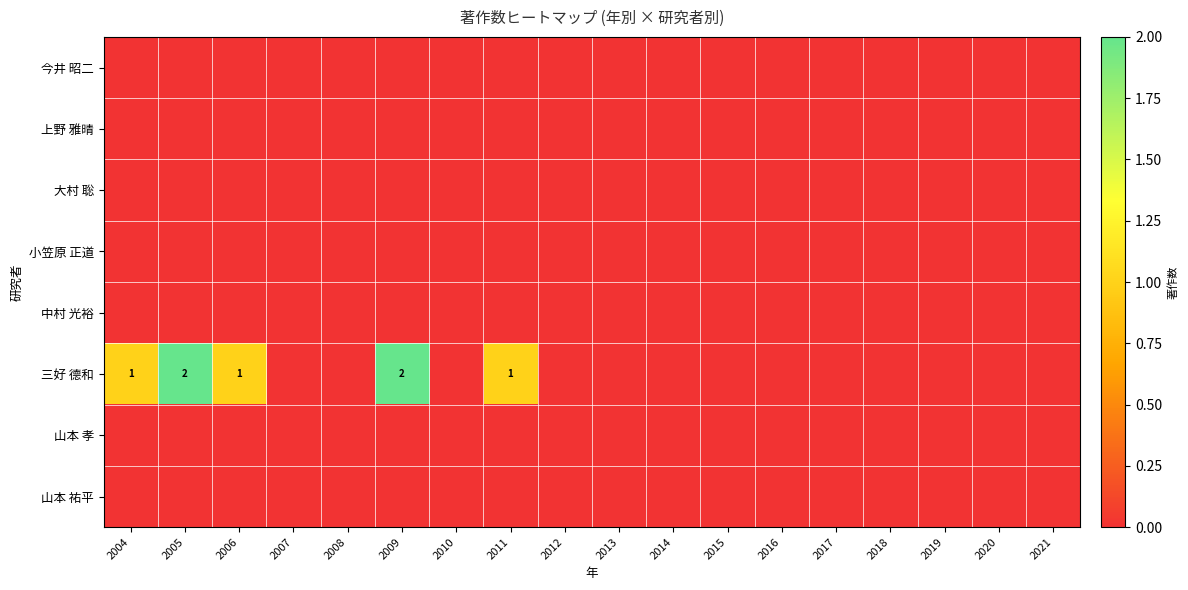

Which series changed the most between 2009 and 2011?

三好 德和